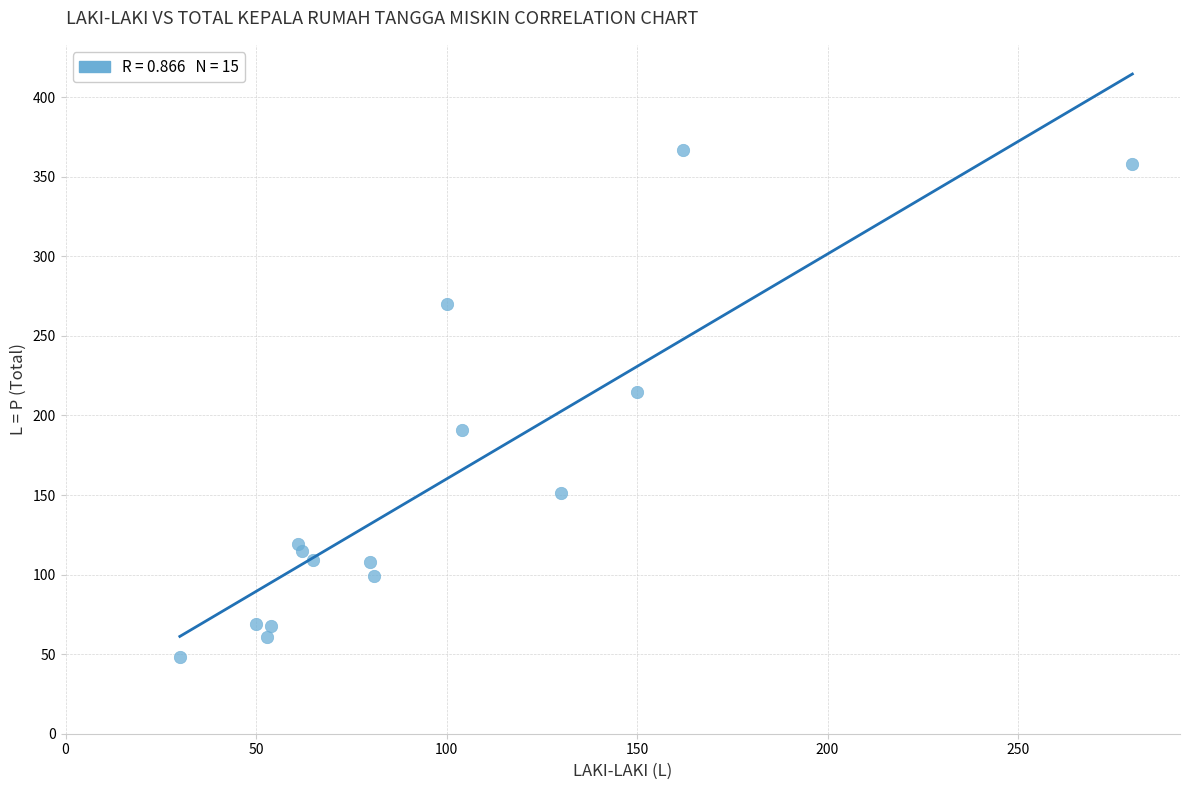

What Y value in the scatter plot is closest to 207?

215